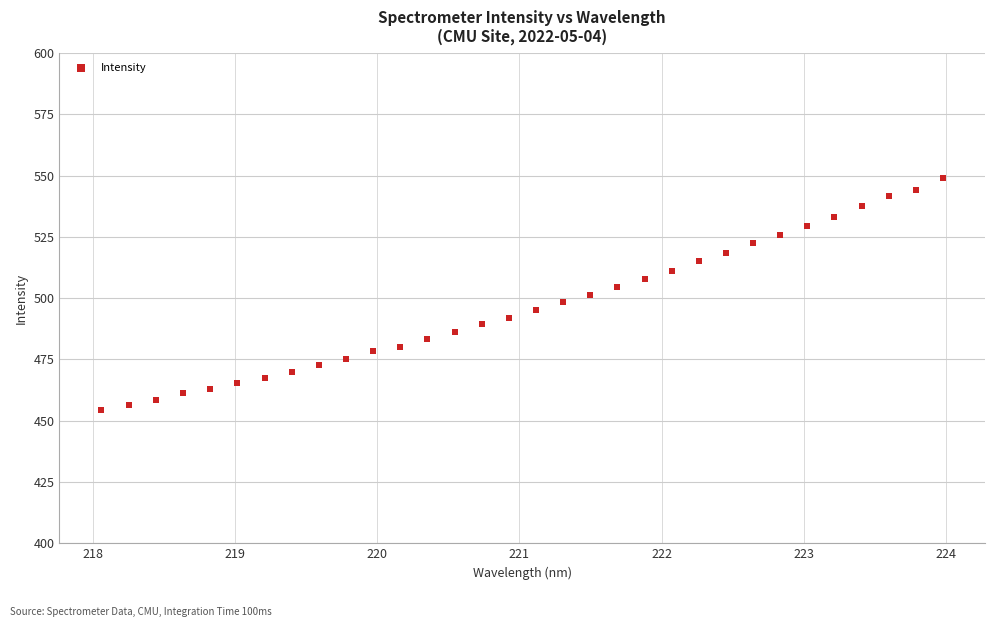

What is the range of Y values (max minus min)?

94.7